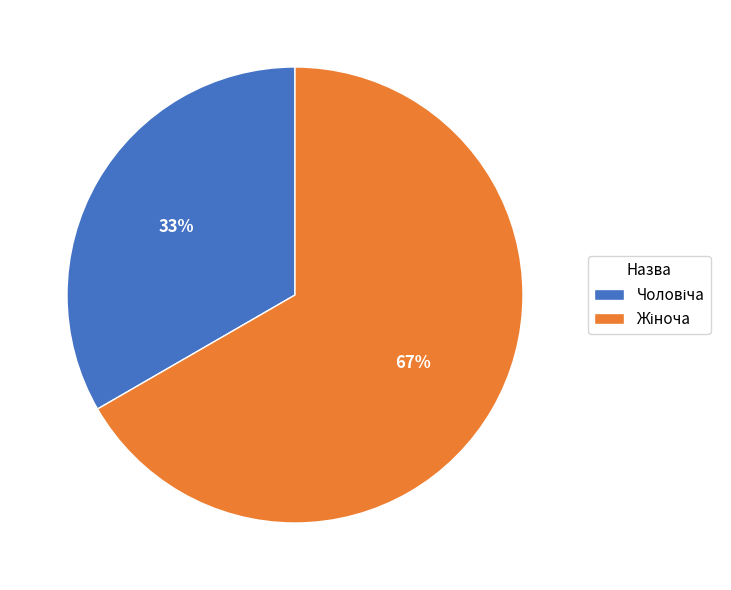

Is there any slice that represents more than half of the pie?

Yes